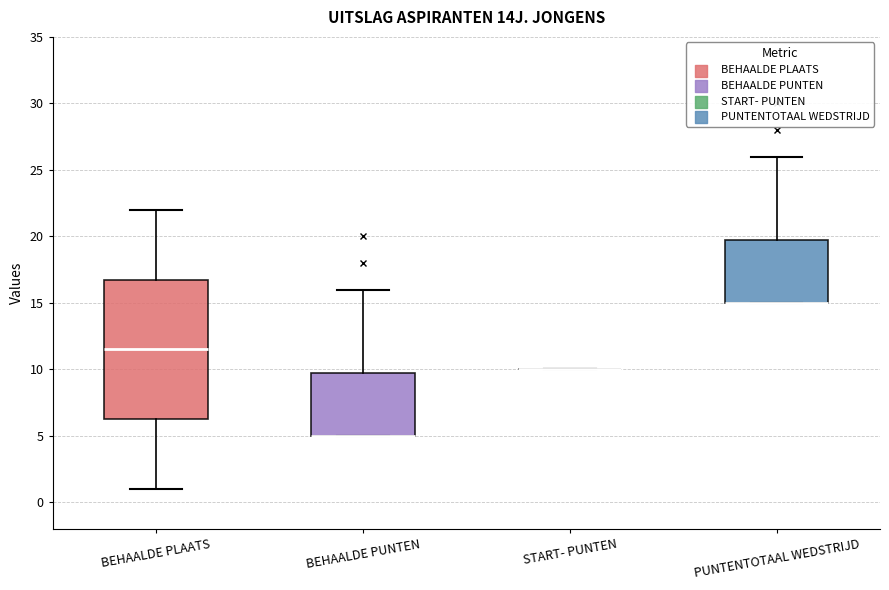

Reading left to right, read every box against the y-axis: the position of its median line, the range the box covers, and the ends of its whiskers. The values are not printed on the chart, so give them approximately, as read against the axis.

BEHAALDE PLAATS: median 11.5, box 6.5 to 17.0, whiskers 1.0 to 22.0
BEHAALDE PUNTEN: median 5.0 (drawn on the box's lower edge), box 5.0 to 10.0, whiskers 5.0 to 16.0
START- PUNTEN: box collapsed to a line at 10.0, whiskers 10.0 to 10.0
PUNTENTOTAAL WEDSTRIJD: median 15.0 (drawn on the box's lower edge), box 15.0 to 20.0, whiskers 15.0 to 26.0